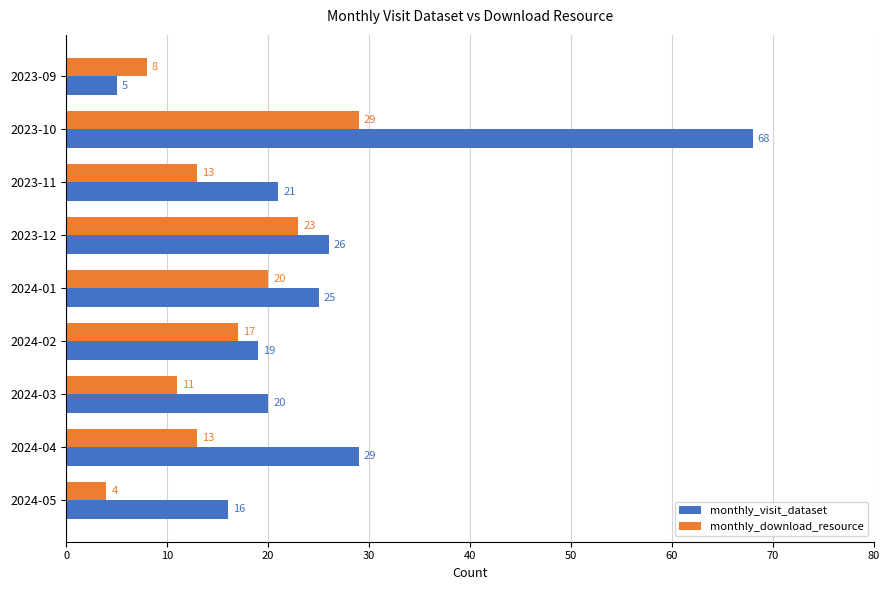

Which series changed the most between 2024-01 and 2024-03?

monthly_download_resource